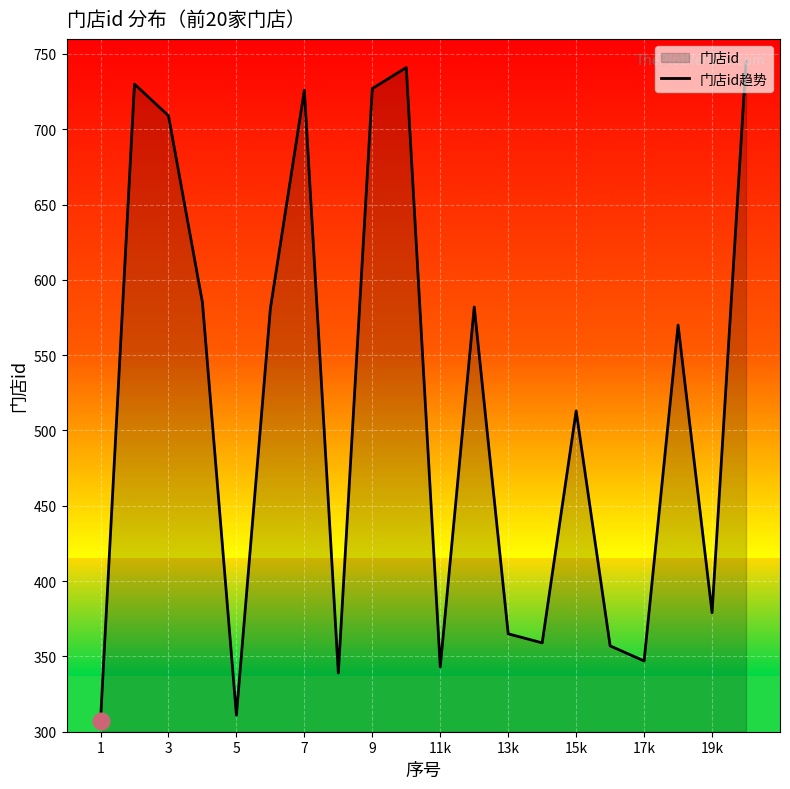

Does the chart display data point markers on the line(s)?

No